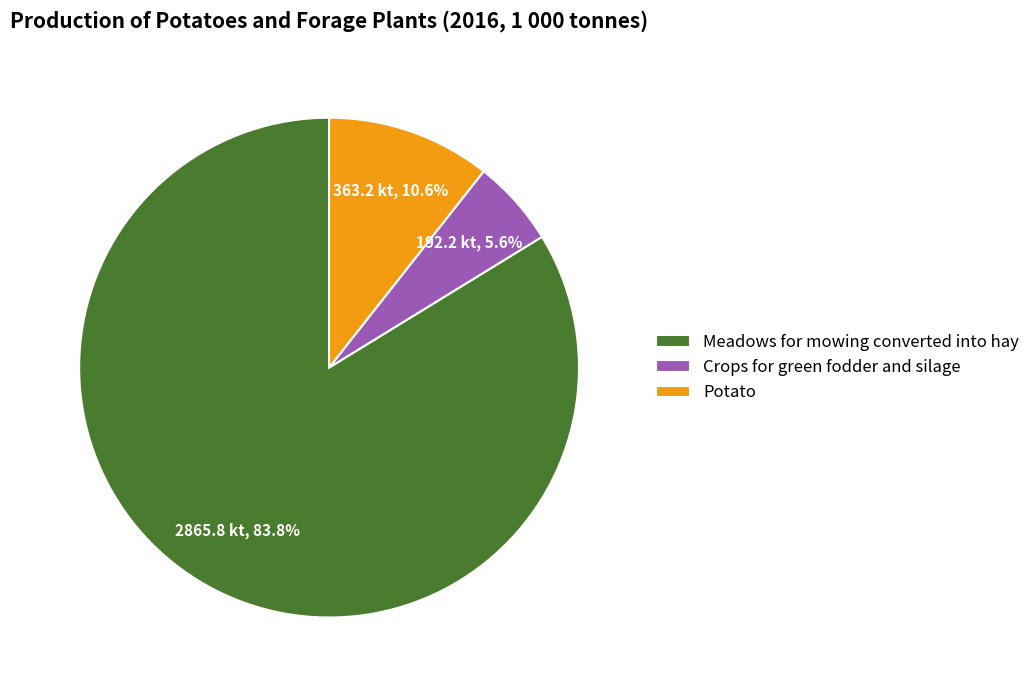

Between Crops for green fodder and silage and Meadows for mowing converted into hay, which is larger?

Meadows for mowing converted into hay